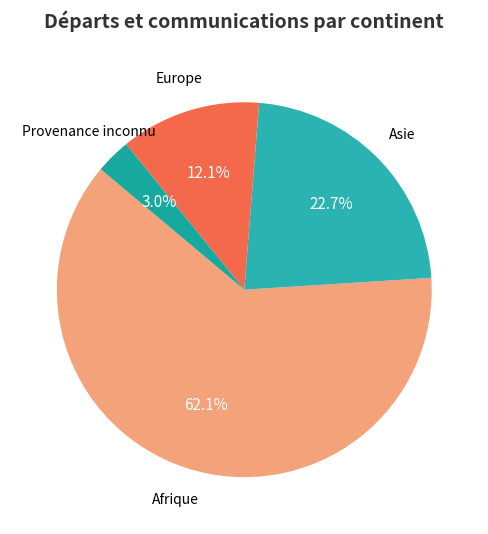

How many segments does this pie chart have?

4